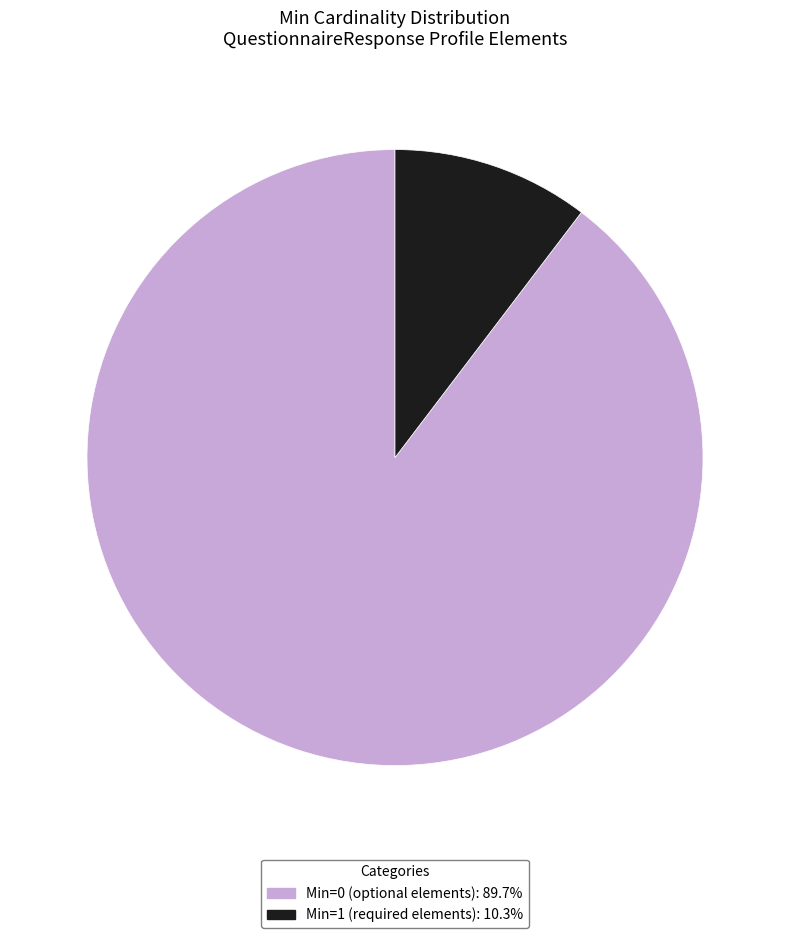

Is there any slice that represents more than half of the pie?

Yes